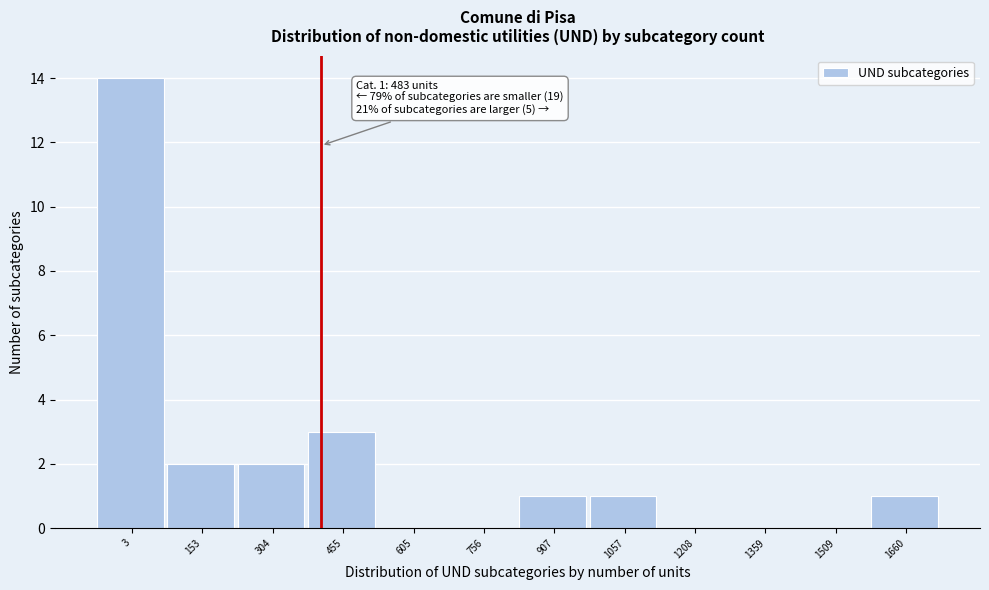

Reading left to right, extract all data points from this chart.

3=14	153=2	304=2	455=3	605=0	756=0	907=1	1057=1	1208=0	1359=0	1509=0	1660=1